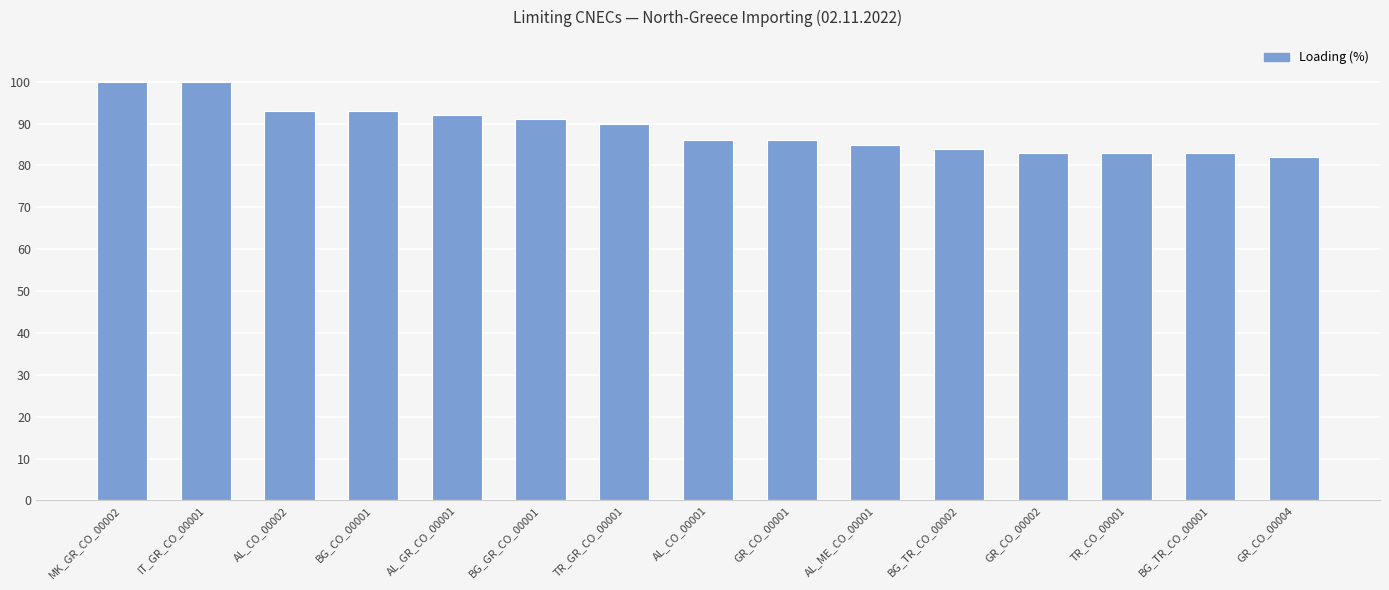

The chart shows a value of 92 at AL_GR_CO_00001. True or false?

True